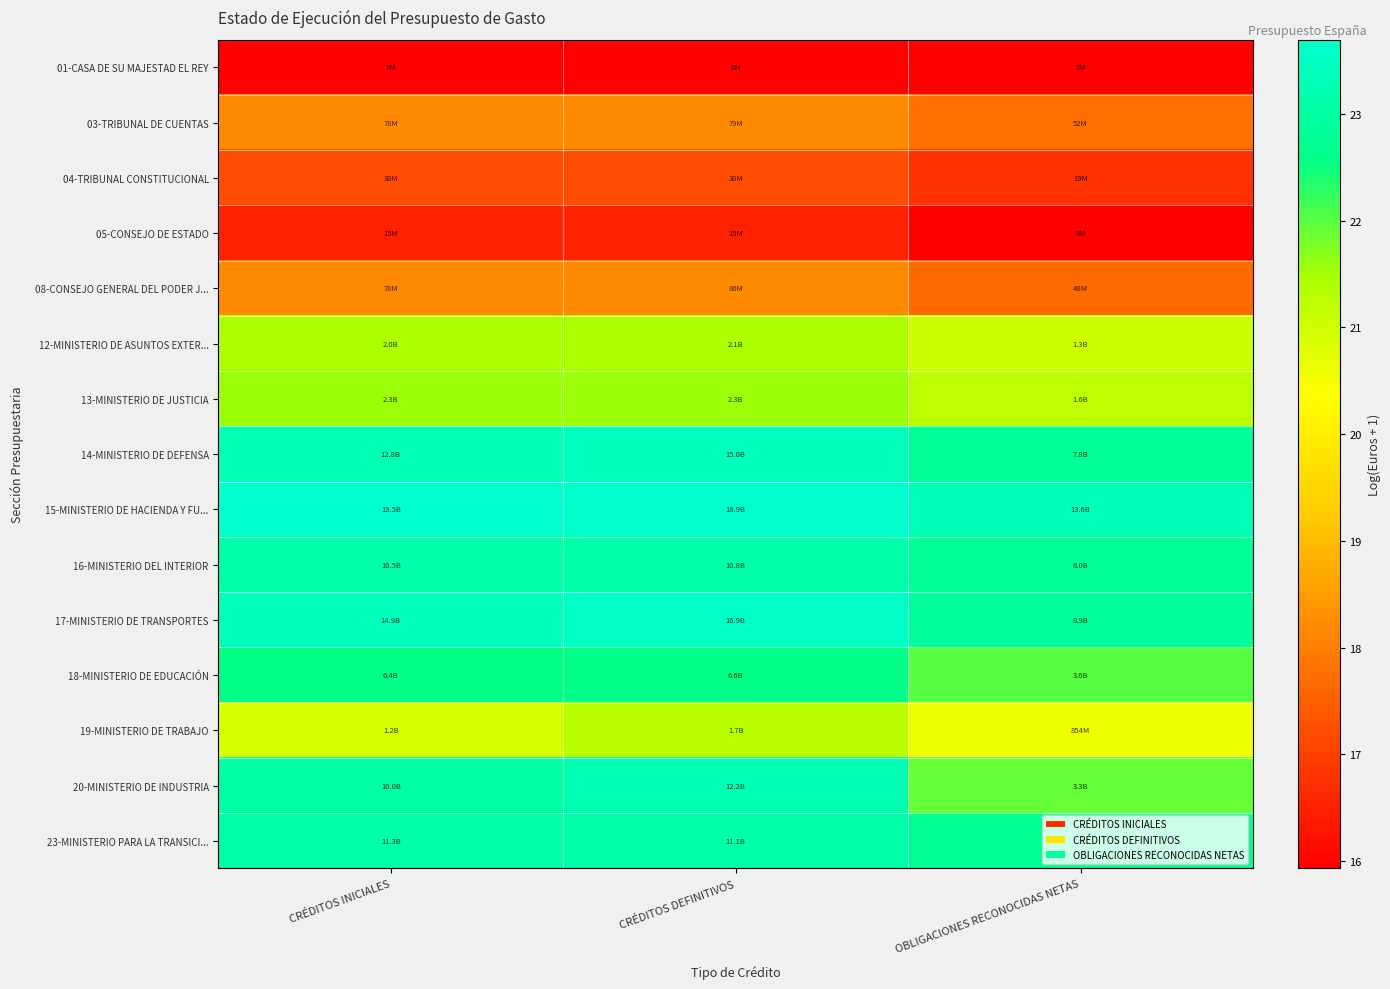

Reading right to left, transcribe all the data shown in this chart.

01-CASA DE SU MAJESTAD EL REY: OBLIGACIONES RECONOCIDAS NETAS=15.9	CRÉDITOS DEFINITIVOS=15.9	CRÉDITOS INICIALES=15.9
03-TRIBUNAL DE CUENTAS: OBLIGACIONES RECONOCIDAS NETAS=17.8	CRÉDITOS DEFINITIVOS=18.2	CRÉDITOS INICIALES=18.2
04-TRIBUNAL CONSTITUCIONAL: OBLIGACIONES RECONOCIDAS NETAS=16.8	CRÉDITOS DEFINITIVOS=17.2	CRÉDITOS INICIALES=17.2
05-CONSEJO DE ESTADO: OBLIGACIONES RECONOCIDAS NETAS=15.9	CRÉDITOS DEFINITIVOS=16.5	CRÉDITOS INICIALES=16.5
08-CONSEJO GENERAL DEL PODER J...: OBLIGACIONES RECONOCIDAS NETAS=17.7	CRÉDITOS DEFINITIVOS=18.2	CRÉDITOS INICIALES=18.2
12-MINISTERIO DE ASUNTOS EXTER...: OBLIGACIONES RECONOCIDAS NETAS=21.0	CRÉDITOS DEFINITIVOS=21.5	CRÉDITOS INICIALES=21.4
13-MINISTERIO DE JUSTICIA: OBLIGACIONES RECONOCIDAS NETAS=21.2	CRÉDITOS DEFINITIVOS=21.6	CRÉDITOS INICIALES=21.6
14-MINISTERIO DE DEFENSA: OBLIGACIONES RECONOCIDAS NETAS=22.8	CRÉDITOS DEFINITIVOS=23.4	CRÉDITOS INICIALES=23.3
15-MINISTERIO DE HACIENDA Y FU...: OBLIGACIONES RECONOCIDAS NETAS=23.3	CRÉDITOS DEFINITIVOS=23.7	CRÉDITOS INICIALES=23.7
16-MINISTERIO DEL INTERIOR: OBLIGACIONES RECONOCIDAS NETAS=22.8	CRÉDITOS DEFINITIVOS=23.1	CRÉDITOS INICIALES=23.1
17-MINISTERIO DE TRANSPORTES: OBLIGACIONES RECONOCIDAS NETAS=22.9	CRÉDITOS DEFINITIVOS=23.5	CRÉDITOS INICIALES=23.4
18-MINISTERIO DE EDUCACIÓN: OBLIGACIONES RECONOCIDAS NETAS=22.0	CRÉDITOS DEFINITIVOS=22.6	CRÉDITOS INICIALES=22.6
19-MINISTERIO DE TRABAJO: OBLIGACIONES RECONOCIDAS NETAS=20.6	CRÉDITOS DEFINITIVOS=21.3	CRÉDITOS INICIALES=20.9
20-MINISTERIO DE INDUSTRIA: OBLIGACIONES RECONOCIDAS NETAS=21.9	CRÉDITOS DEFINITIVOS=23.2	CRÉDITOS INICIALES=23.0
23-MINISTERIO PARA LA TRANSICI...: OBLIGACIONES RECONOCIDAS NETAS=22.7	CRÉDITOS DEFINITIVOS=23.1	CRÉDITOS INICIALES=23.1